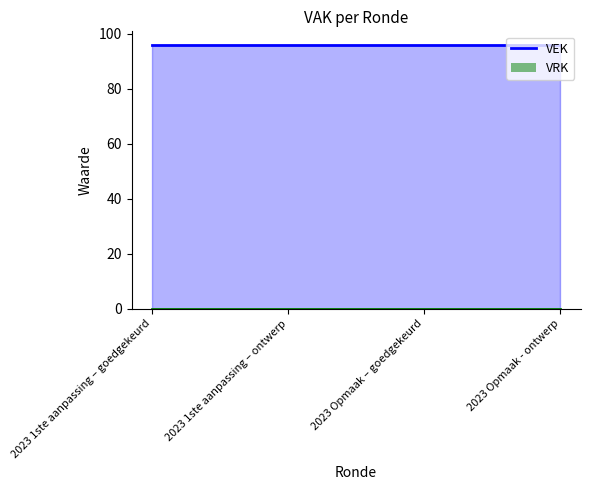

What are all the series names shown in the legend?

VEK, VRK